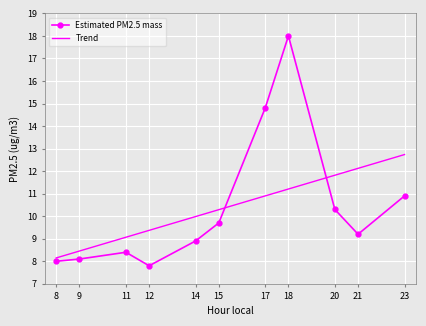

Reading left to right, list all the values displayed in this chart.

8.0	8.1	8.4	7.8	8.9	9.7	14.8	18.0	10.3	9.2	10.9